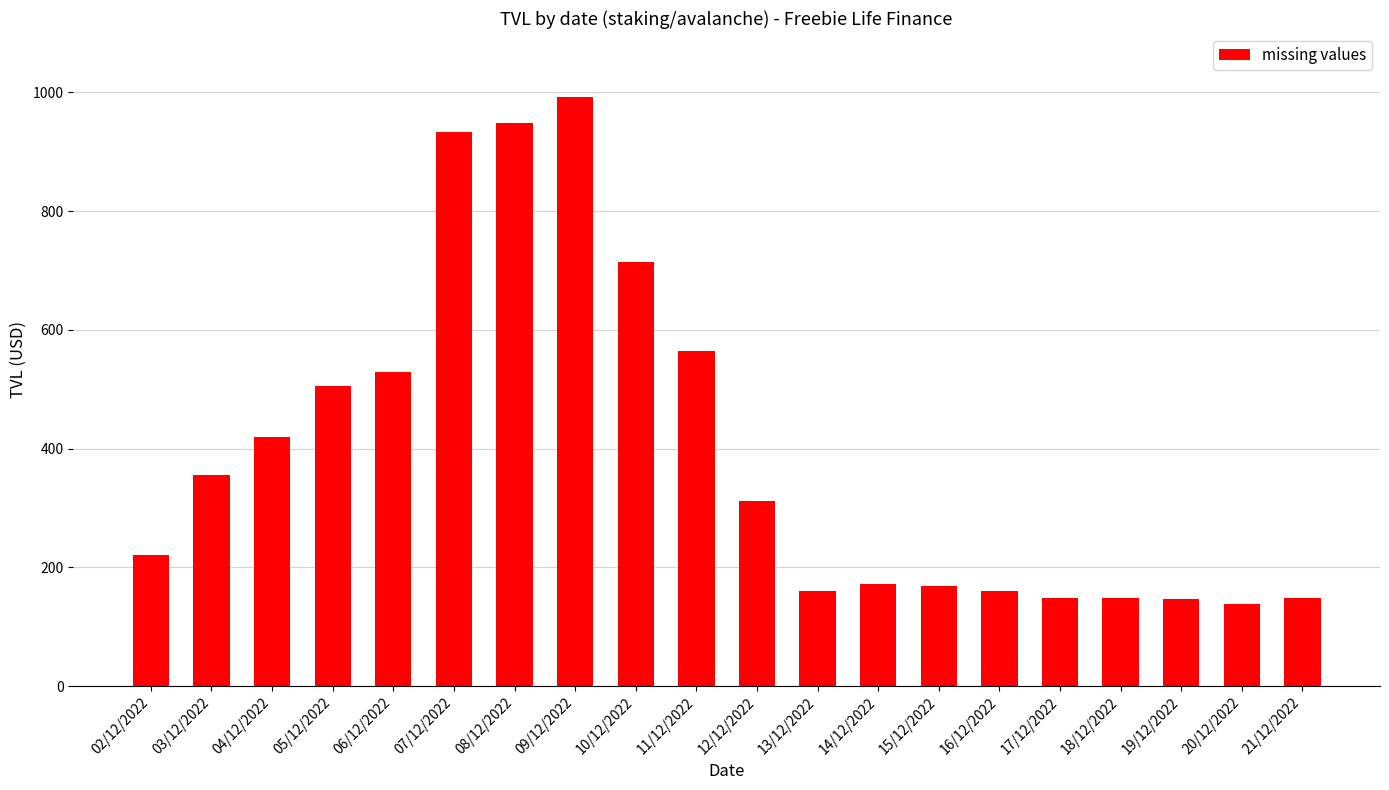

What is the value of the 20th bar from the left?

149.0